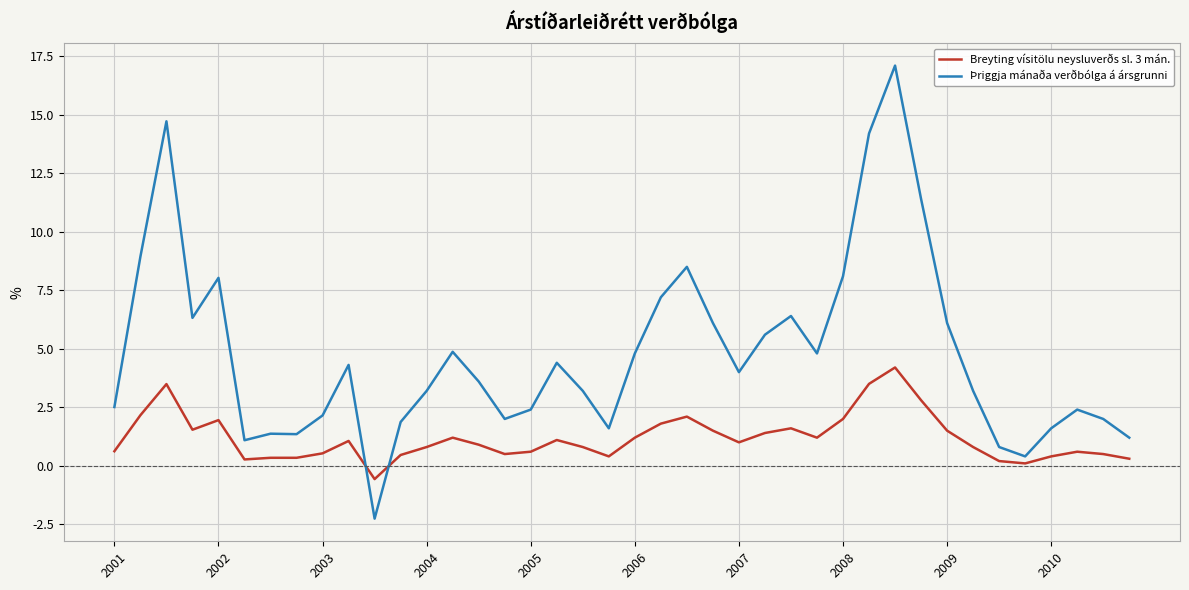

What is the greatest value displayed?

17.1